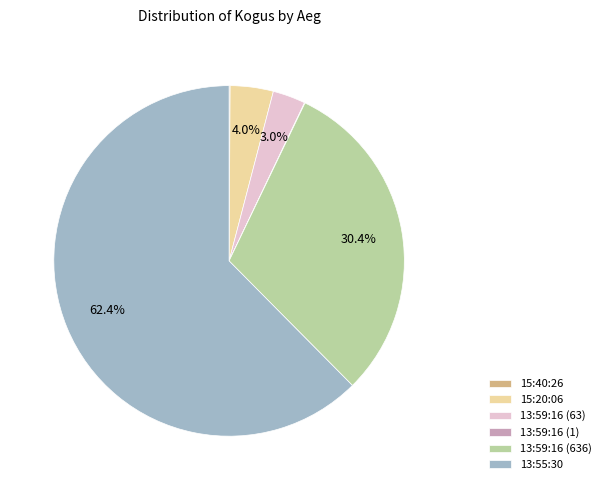

Which category has the biggest portion of the pie?

13:55:30